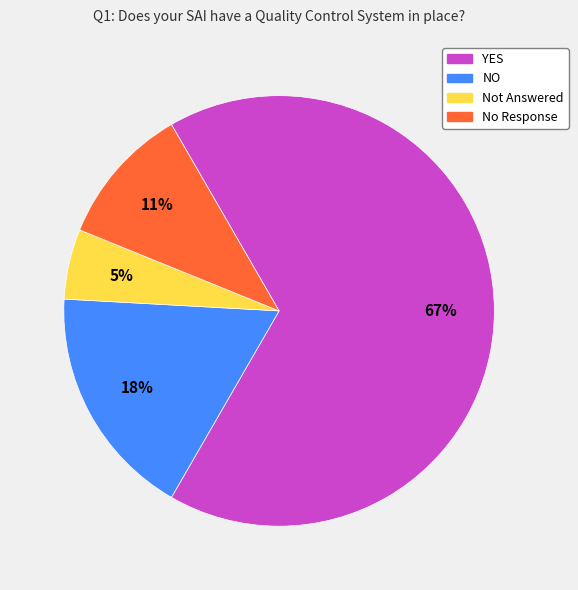

Which has a higher value, Not Answered or No Response?

No Response